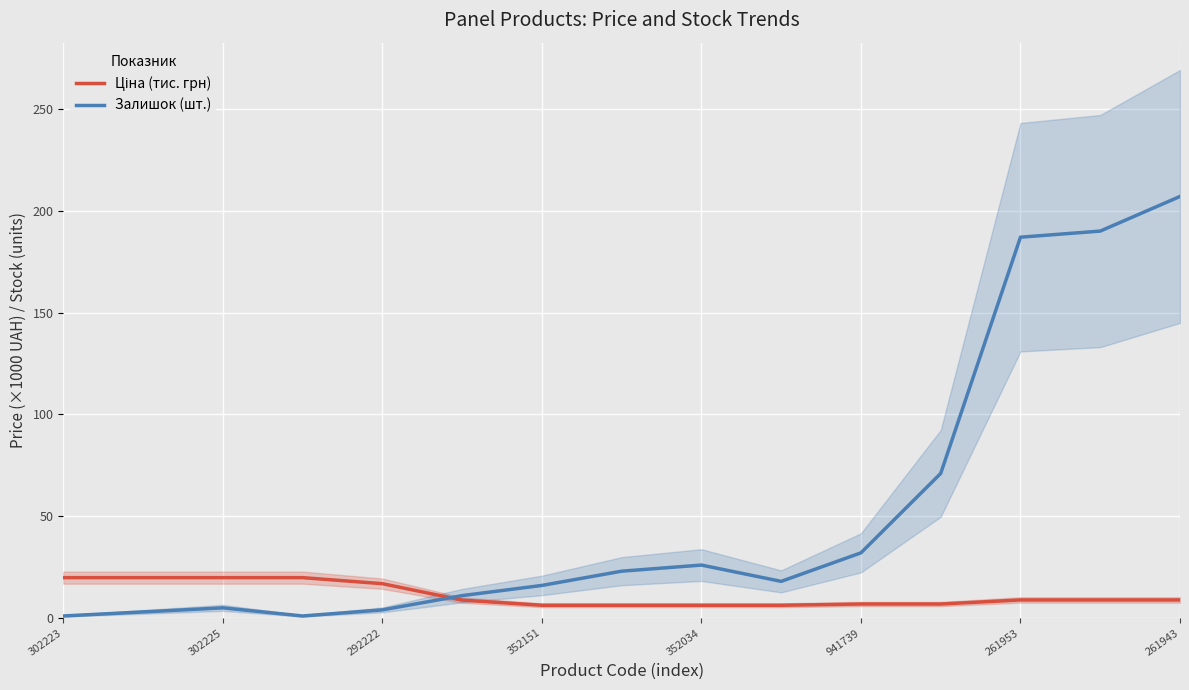

What are all the series names shown in the legend?

Ціна (тис. грн), Залишок (шт.)